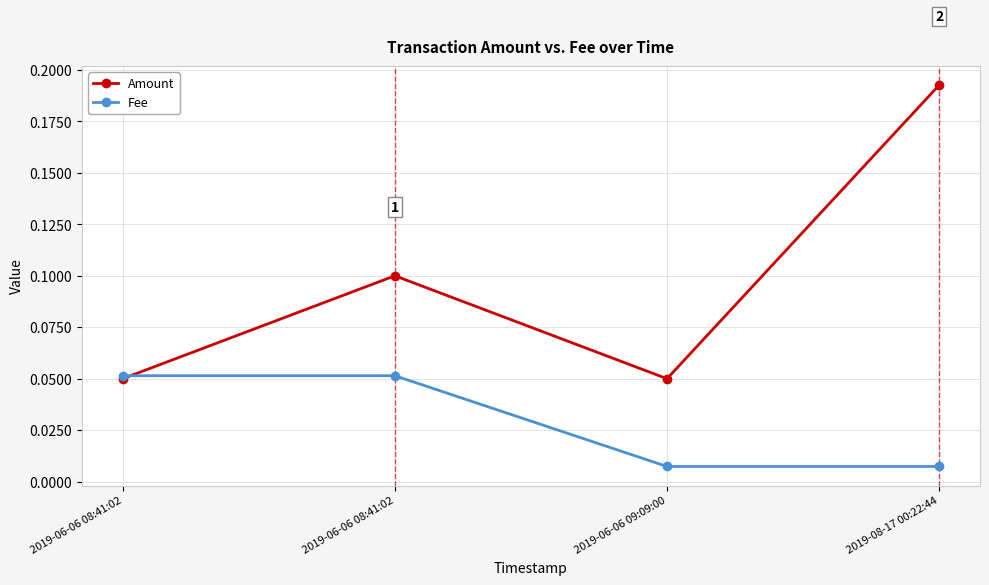

Where is the first local minimum for Amount?

2019-06-06 09:09:00